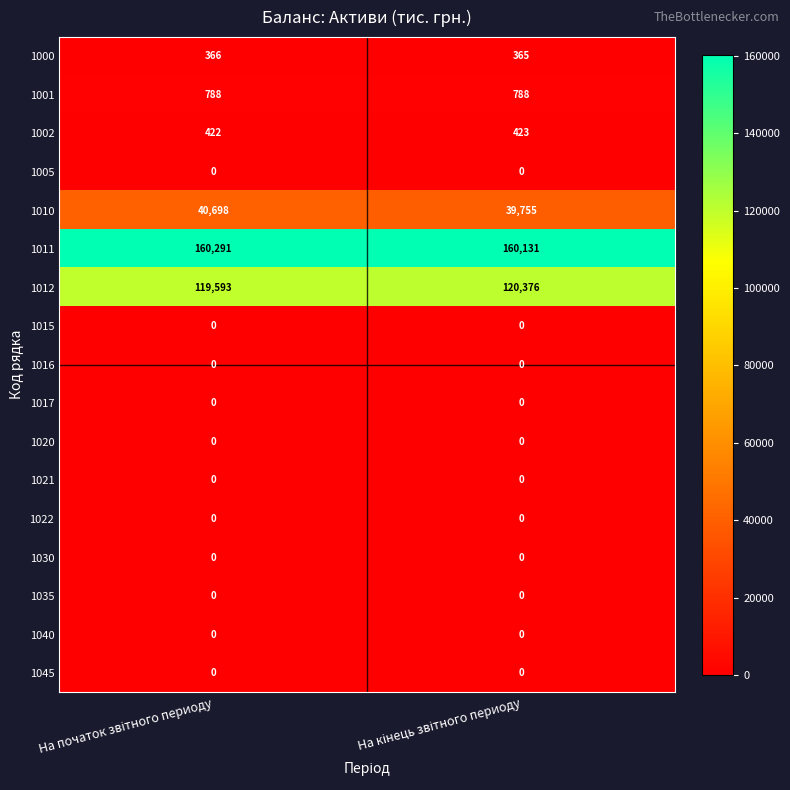

What is the greatest value displayed?

160291